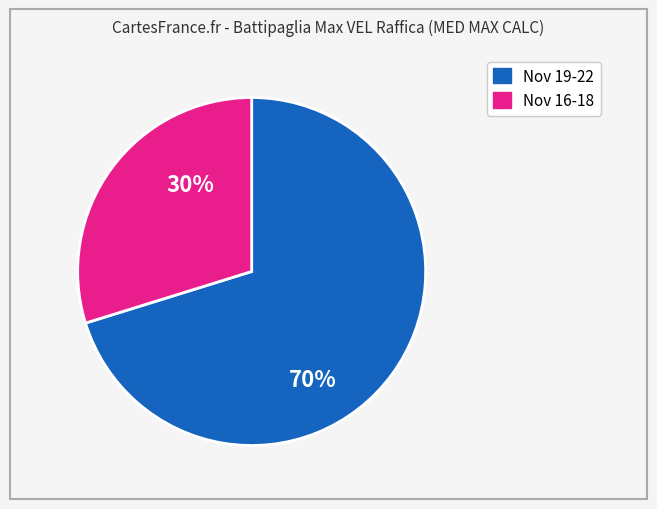

Is there a majority slice in this chart?

Yes